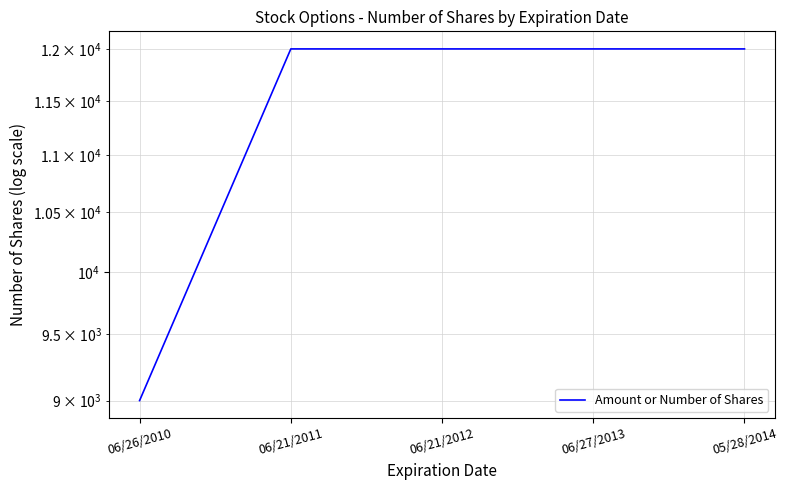

How many lines are shown in the chart?

1